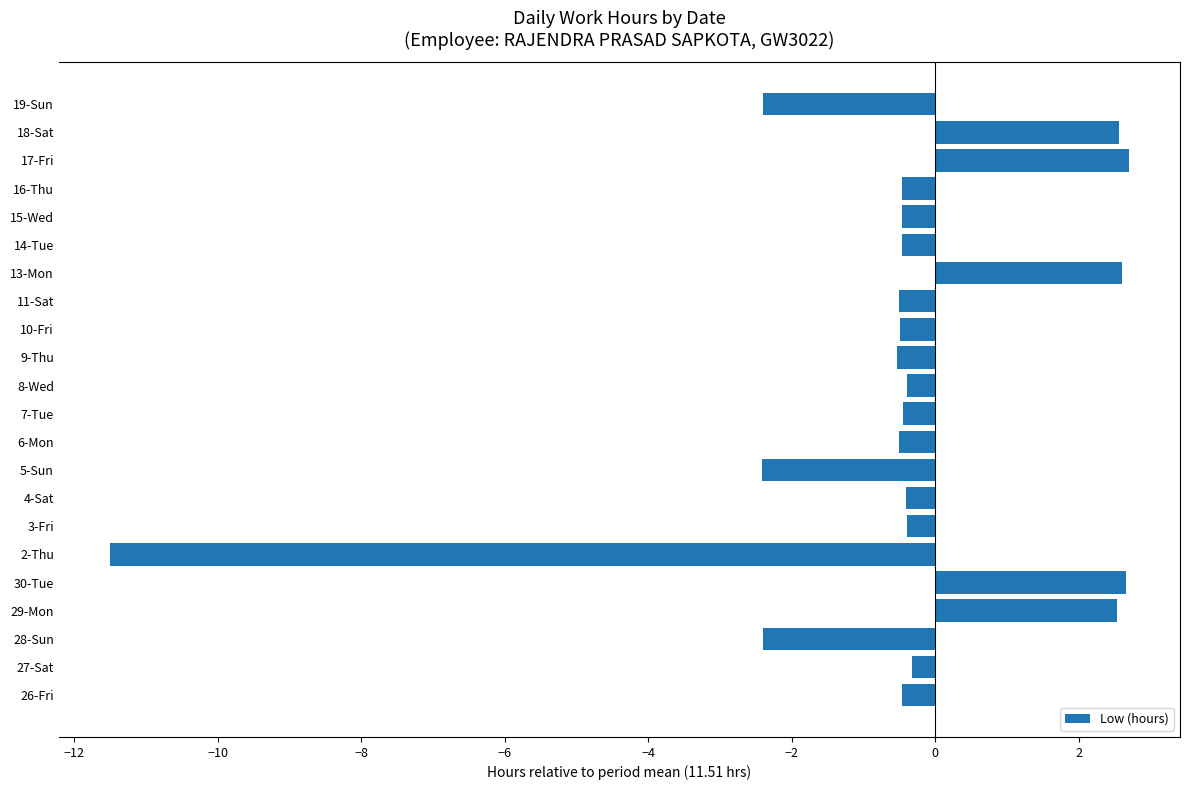

What is the greatest value displayed?

2.7